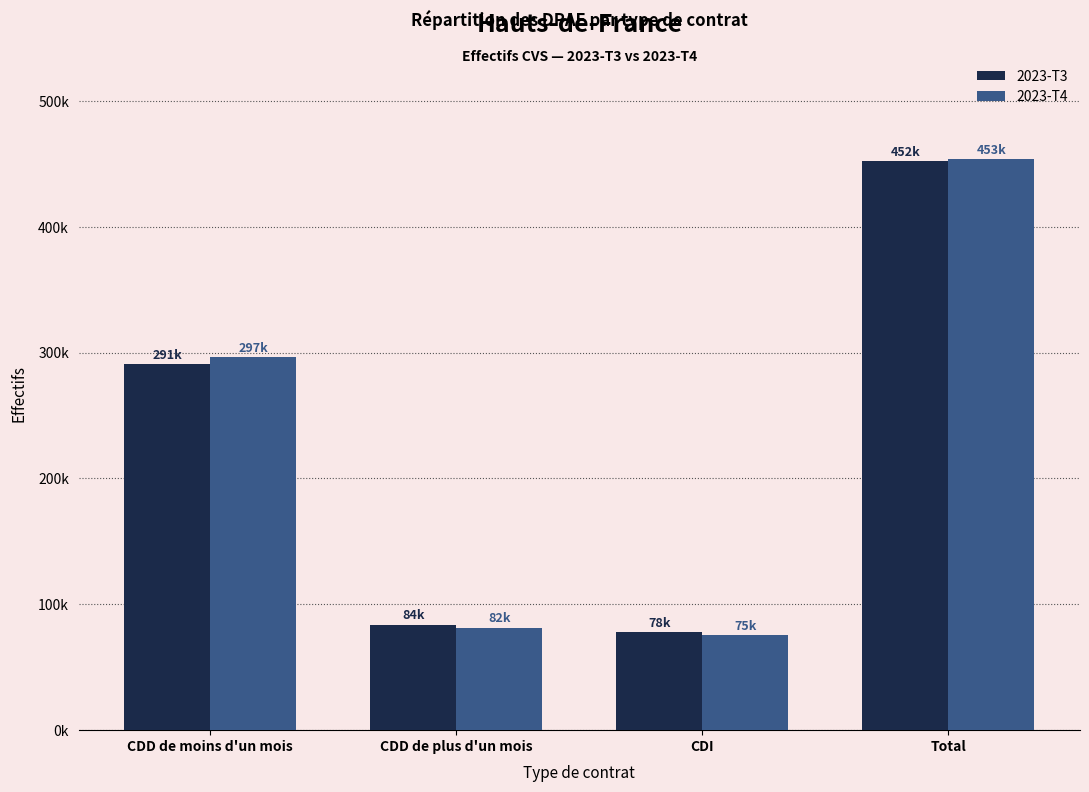

At which label is 2023-T4 closest to 264381?

CDD de moins d'un mois